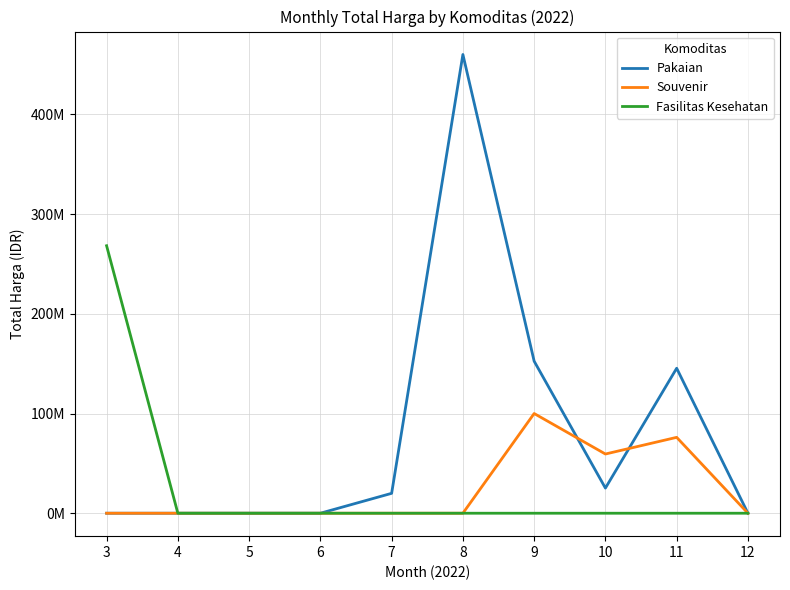

Does the chart have visible grid lines?

Yes